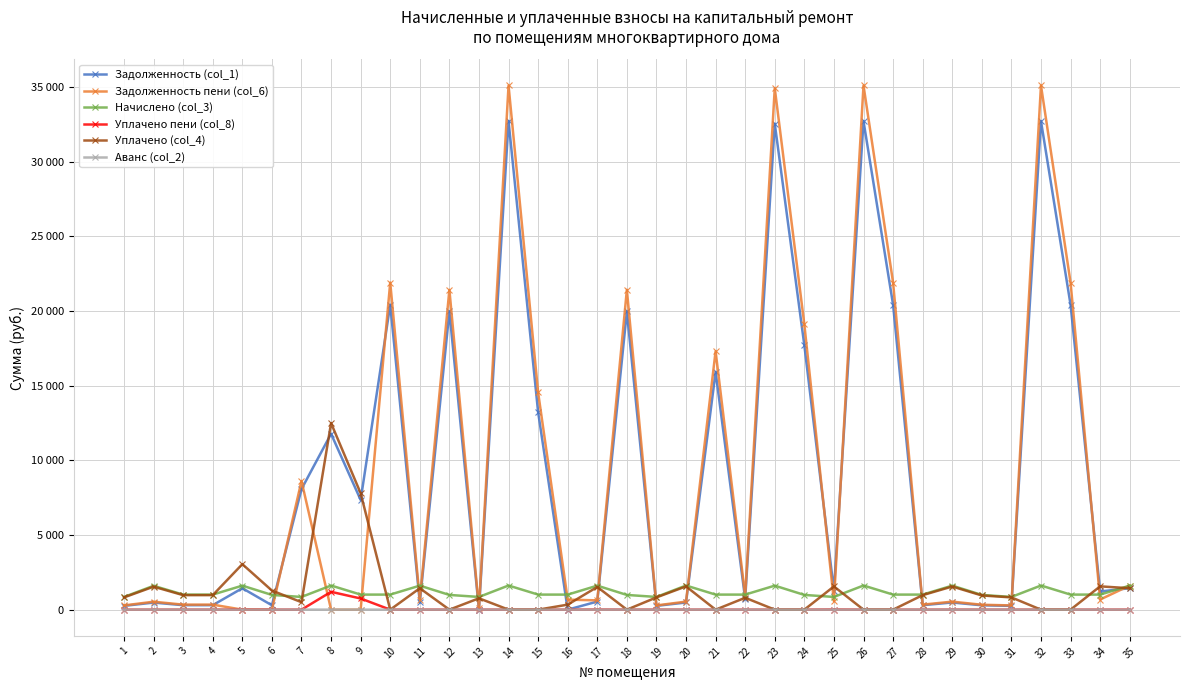

At which category is the sum across all series the highest?

14